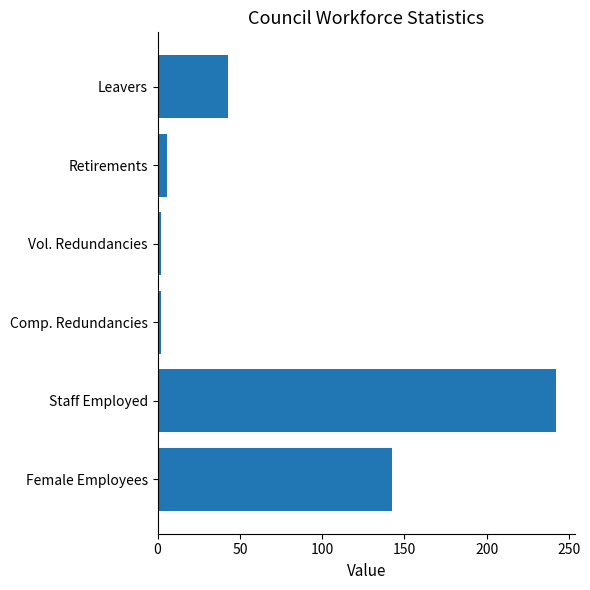

Which has a higher value, Comp. Redundancies or Leavers?

Leavers